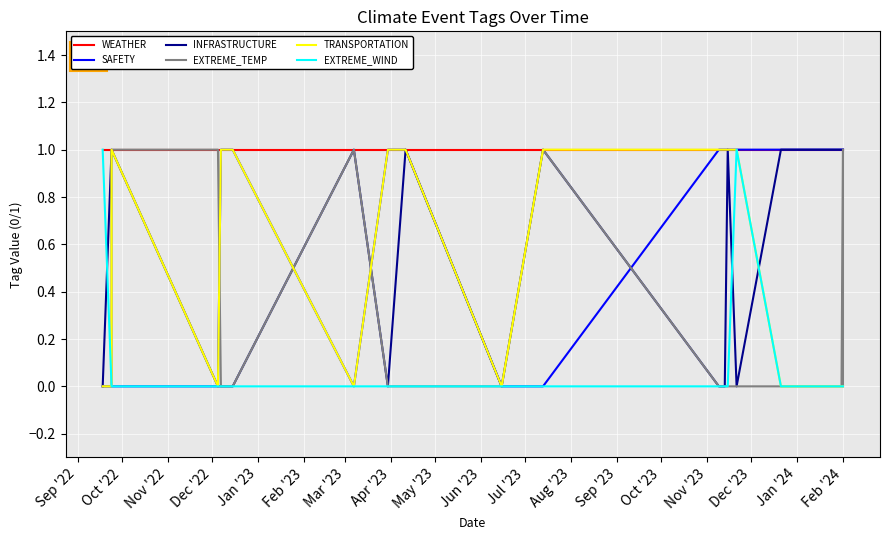

True or false: EXTREME_TEMP and EXTREME_WIND intersect in this chart.

False